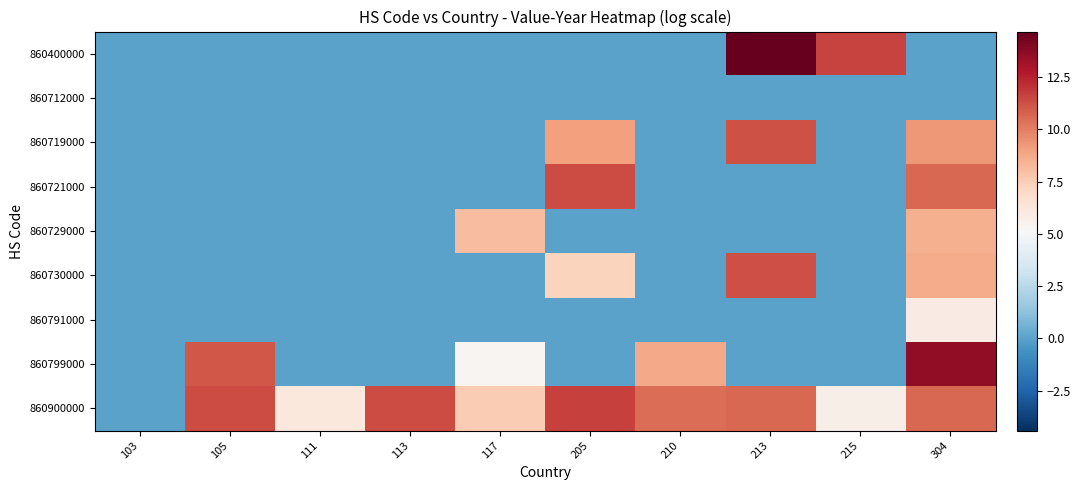

Which label corresponds to the largest value in the chart?

213